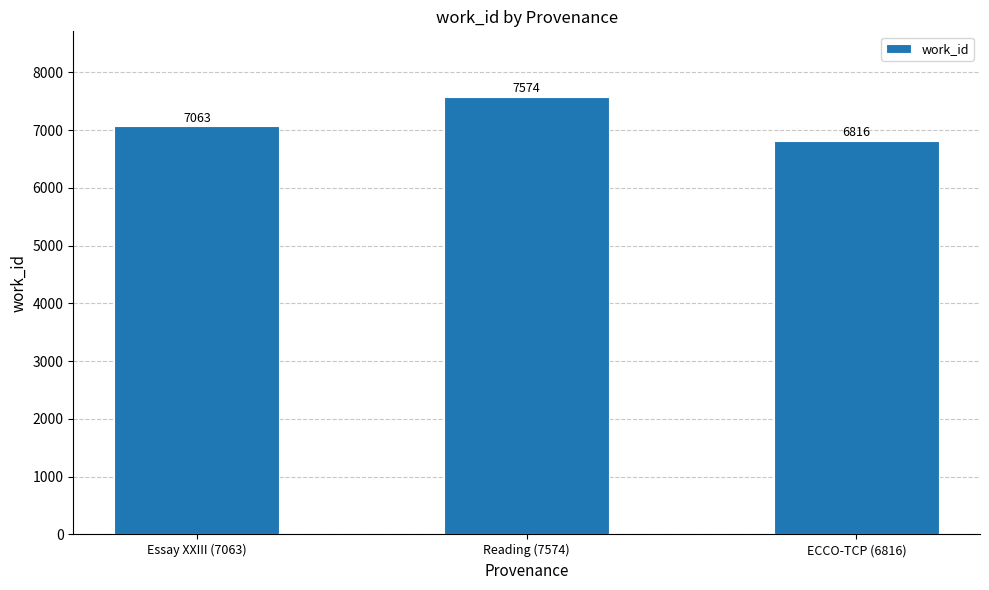

Reading right to left, transcribe all the data shown in this chart.

6816	7574	7063